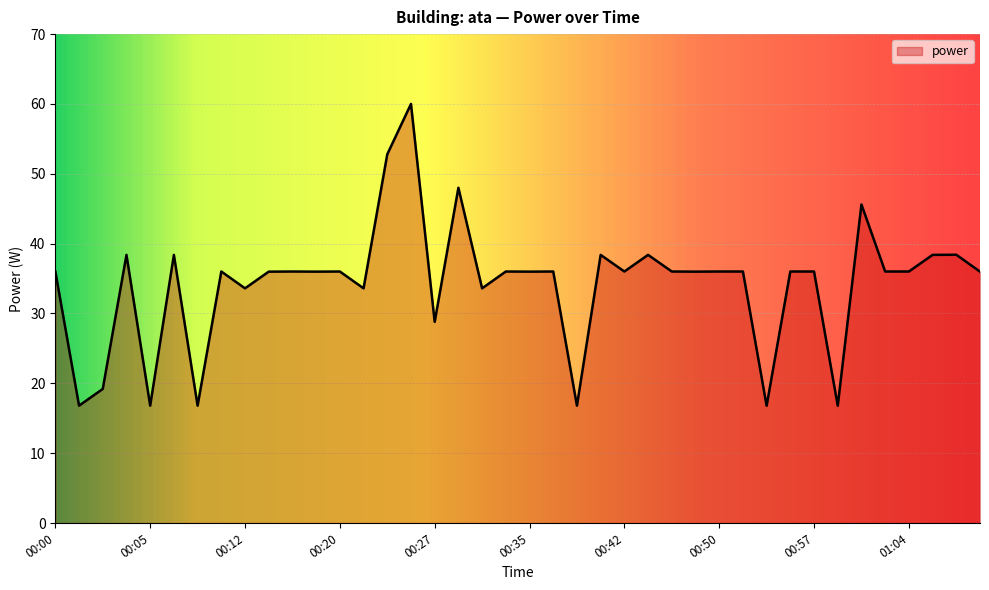

What is the greatest value displayed?

60.0